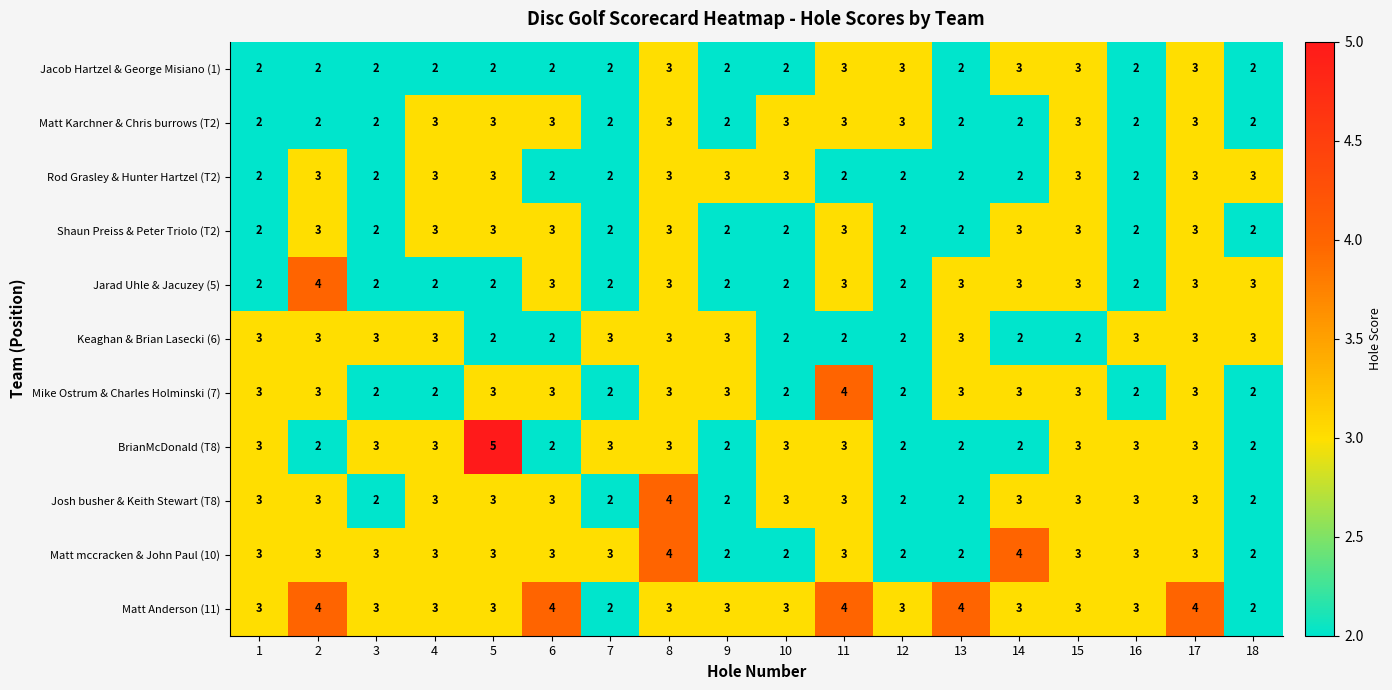

How many Matt Anderson (11) values are between 3 and 4?

16